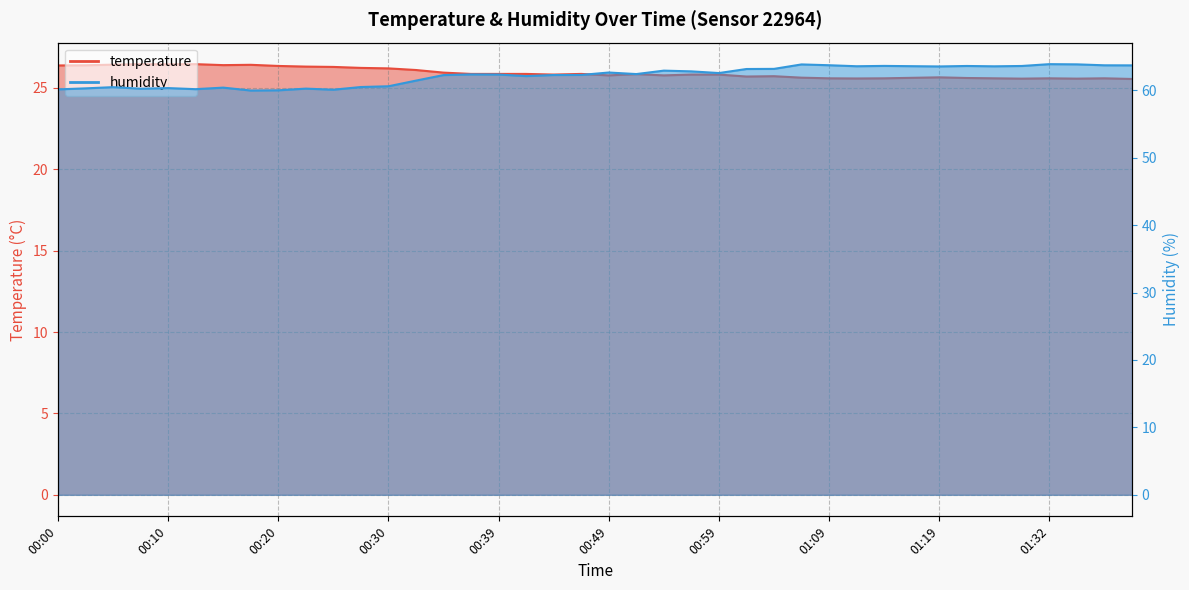

Reading left to right, transcribe all the data shown in this chart.

temperature: 26.4	26.4	26.4	26.5	26.4	26.5	26.4	26.4	26.4	26.3	26.3	26.2	26.2	26.1	25.9	25.9	25.9	25.9	25.8	25.9	25.8	25.9	25.8	25.8	25.8	25.7	25.7	25.6	25.6	25.6	25.6	25.6	25.6	25.6	25.6	25.6	25.6	25.6	25.6	25.6
humidity: 60.1	60.3	60.5	60.2	60.3	60.2	60.4	60.0	60.0	60.2	60.1	60.5	60.6	61.4	62.2	62.4	62.3	62.1	62.3	62.3	62.6	62.4	62.9	62.8	62.5	63.1	63.2	63.8	63.7	63.6	63.6	63.6	63.5	63.6	63.5	63.6	63.9	63.8	63.7	63.7